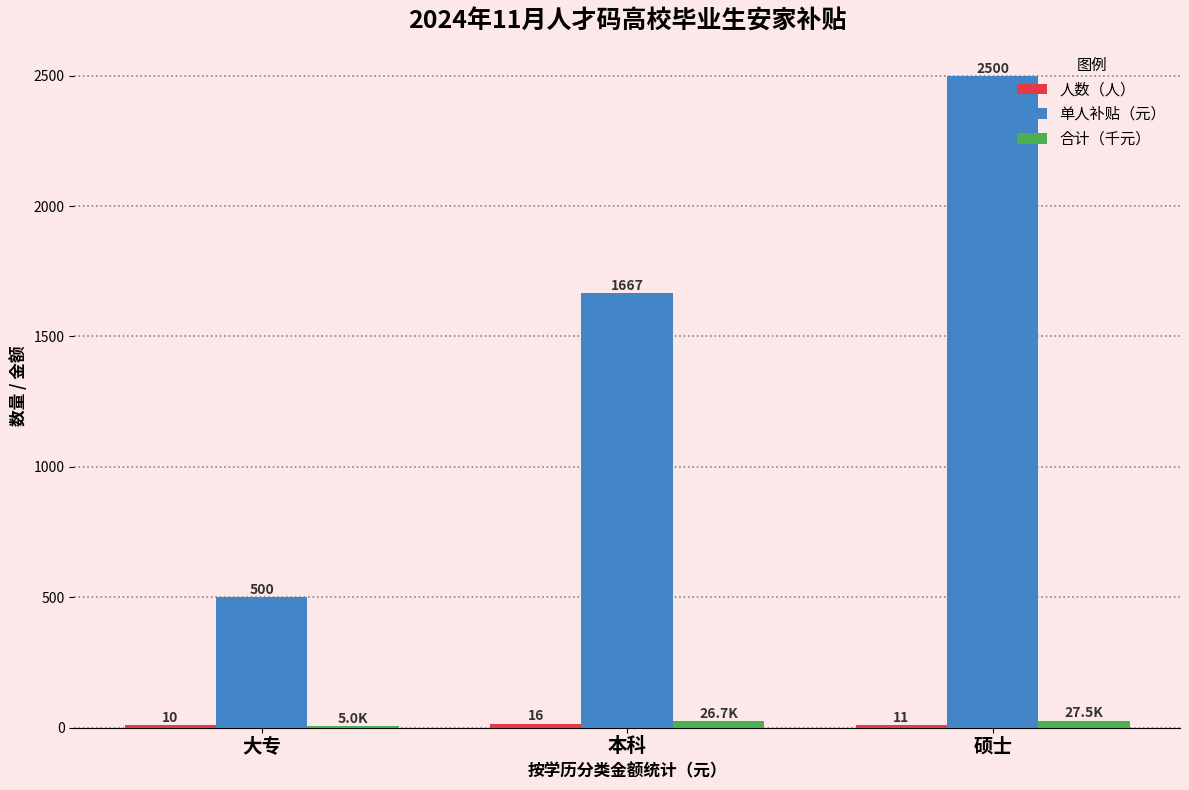

Which label corresponds to the largest value in the chart?

硕士